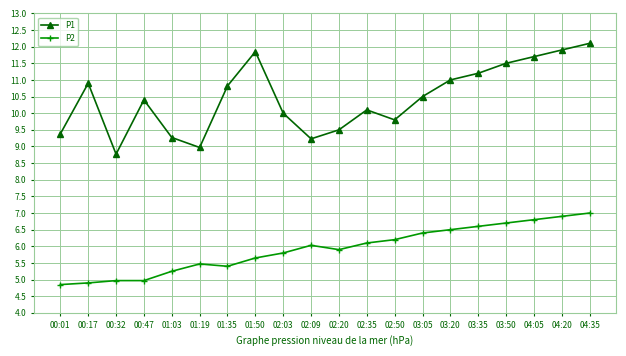

What is the greatest value displayed?

12.1